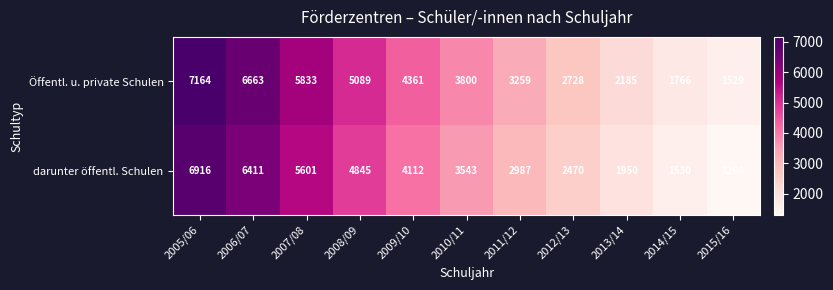

At which category is the sum across all series the highest?

2005/06